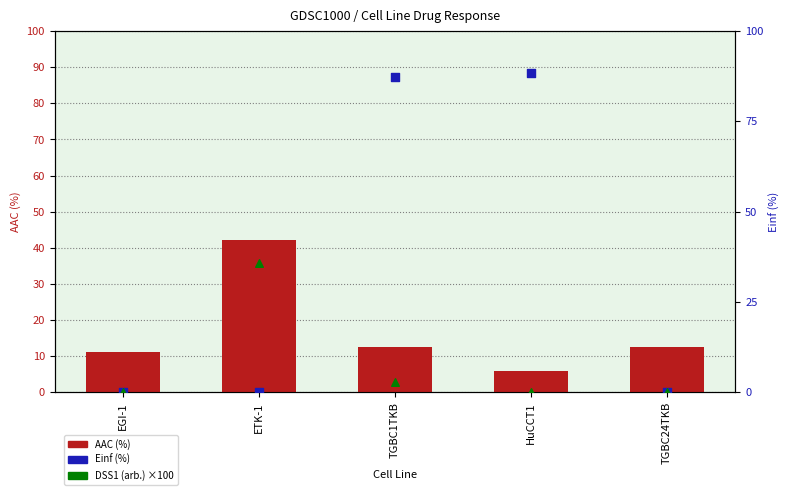

Is the value of DSS1 (arb.) ×100 at ETK-1 greater than the value of Einf (%) at EGI-1?

Yes